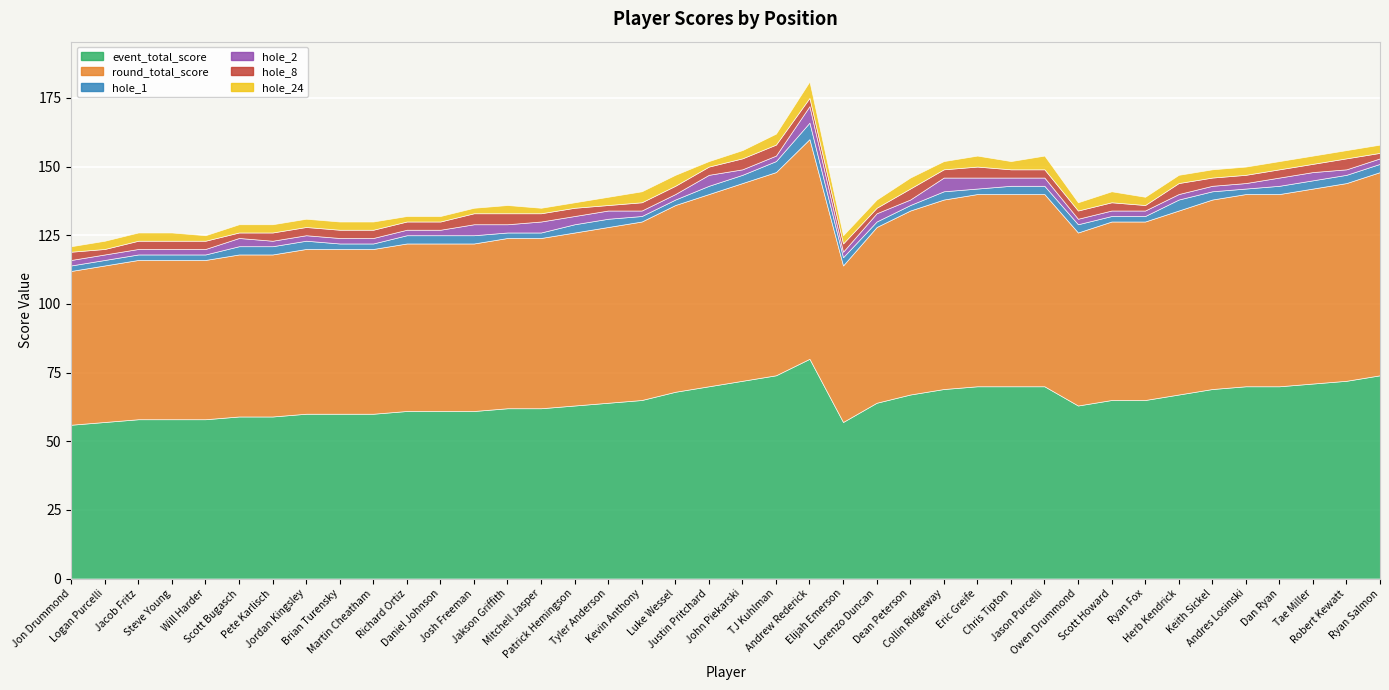

In round_total_score, how many points are lower than both neighbors (excluding endpoints)?

2